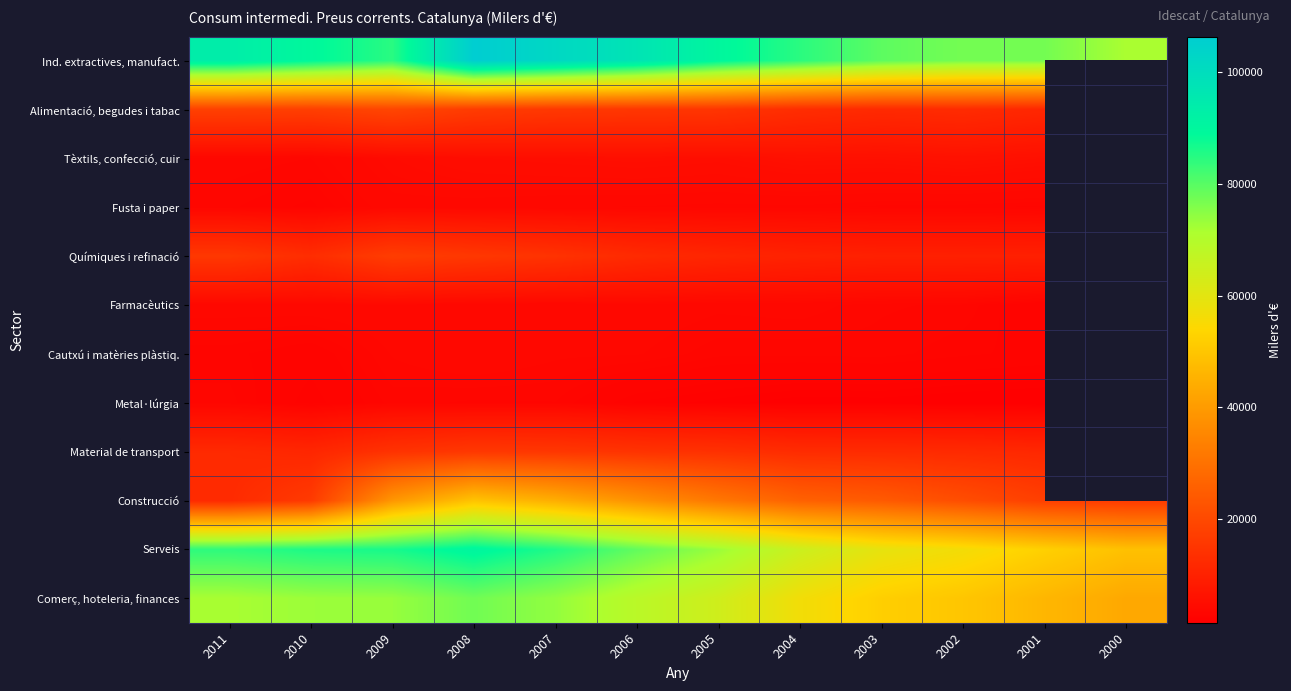

What is the average value of the Ind. extractives, manufact. series?

87721.3